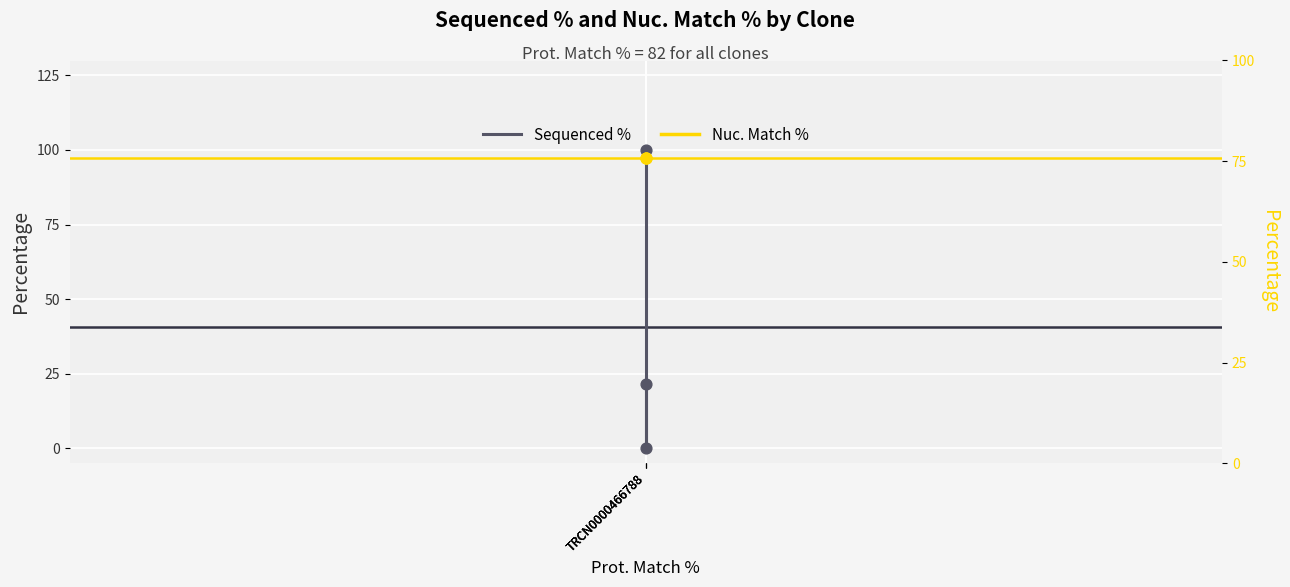

Which series has the widest spread of Y values?

Sequenced %